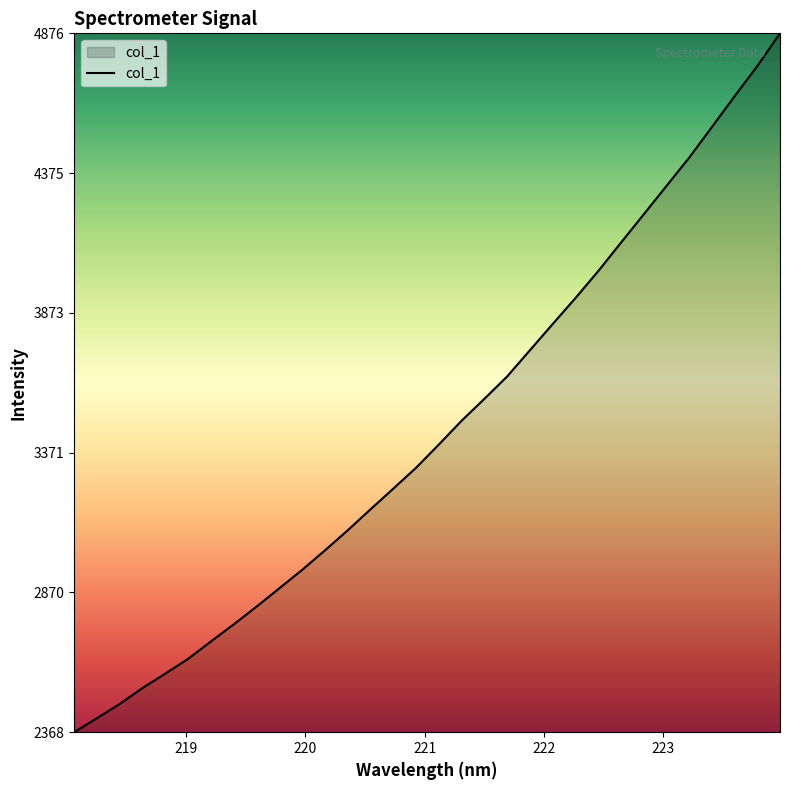

What is the maximum value shown in the chart?

4876.8